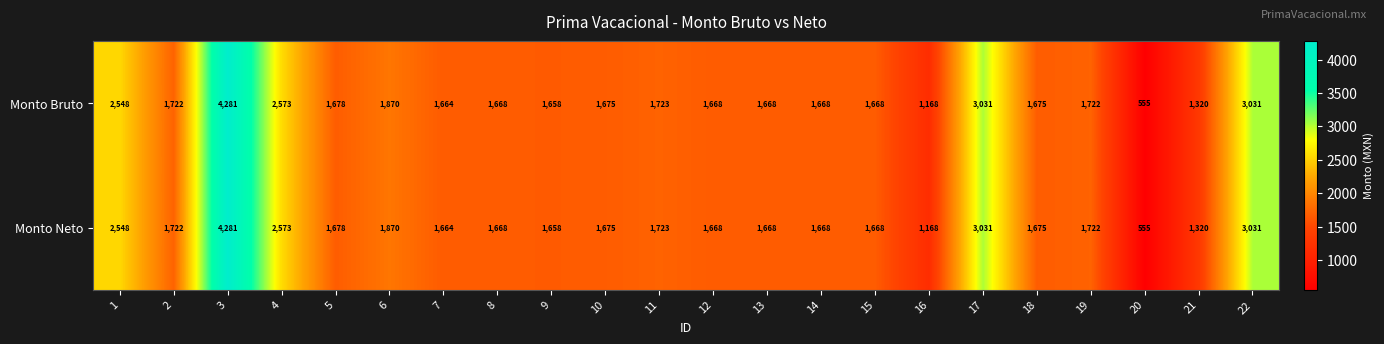

At which category is the sum across all series the highest?

3